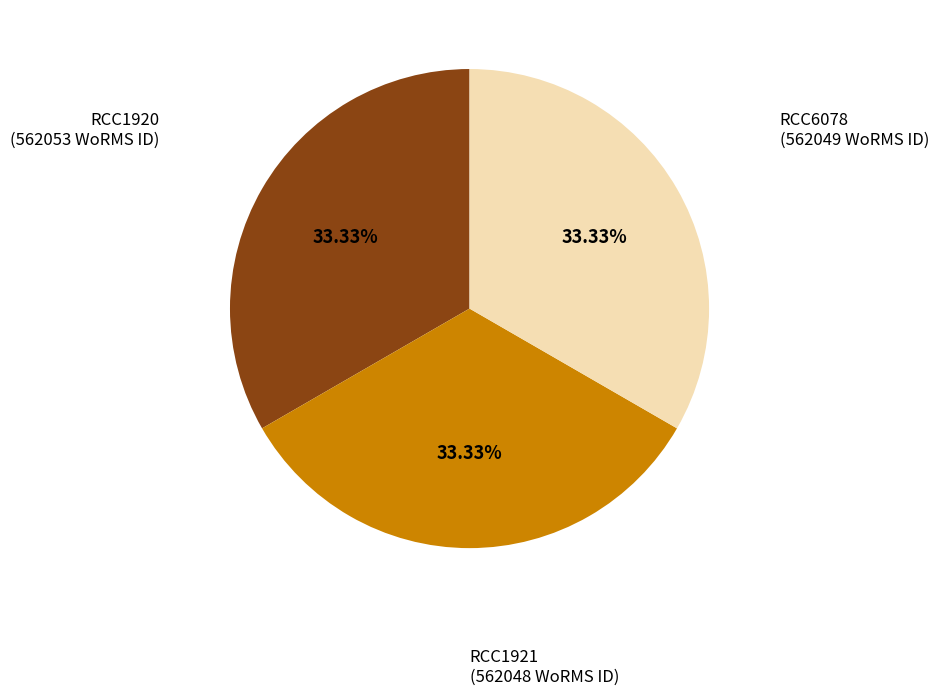

Is there a majority slice in this chart?

No